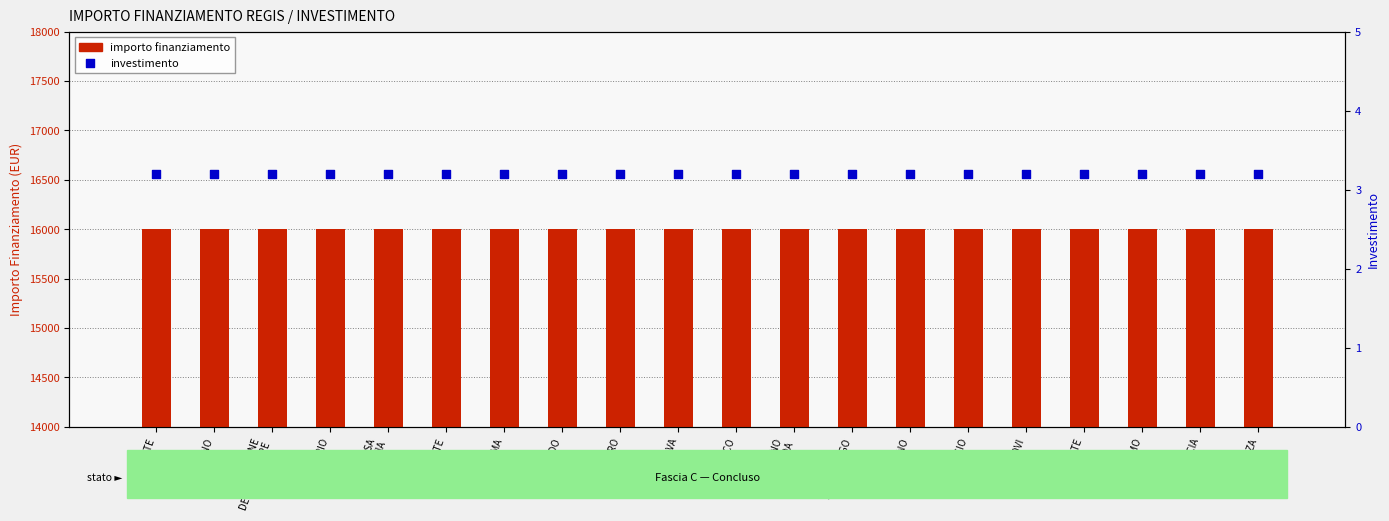

Is the value of importo finanziamento at CORSICO greater than the value of investimento at BERGAMO?

Yes